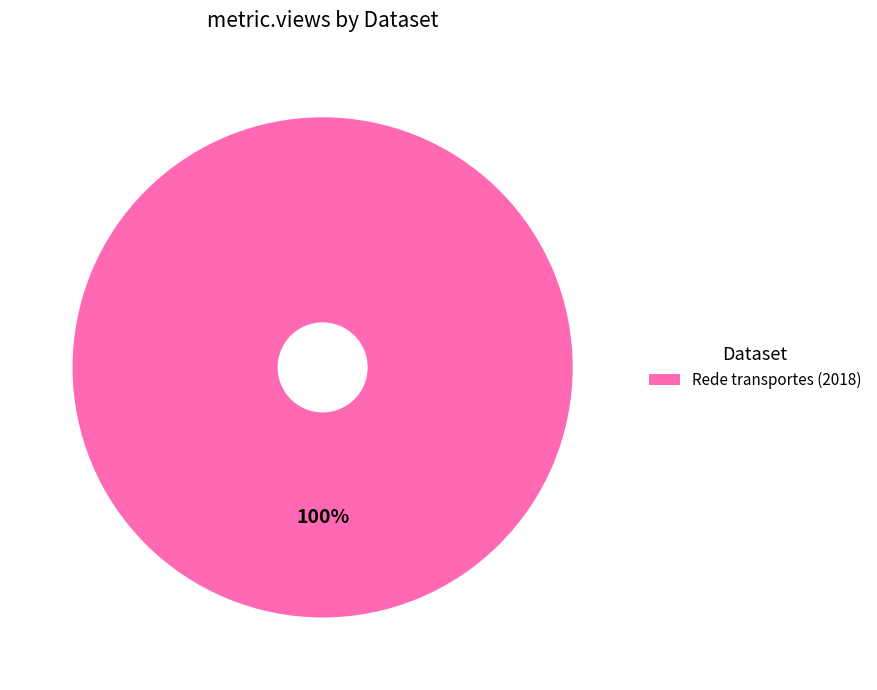

How many slices are in this pie chart?

1